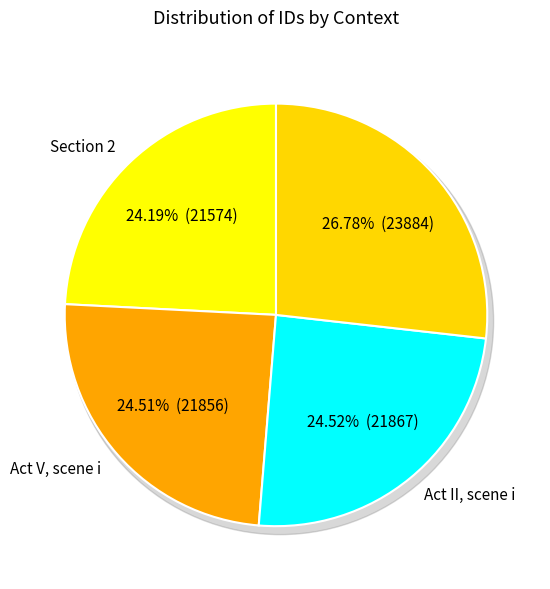

To the nearest percent, what is the average slice percentage?

25%